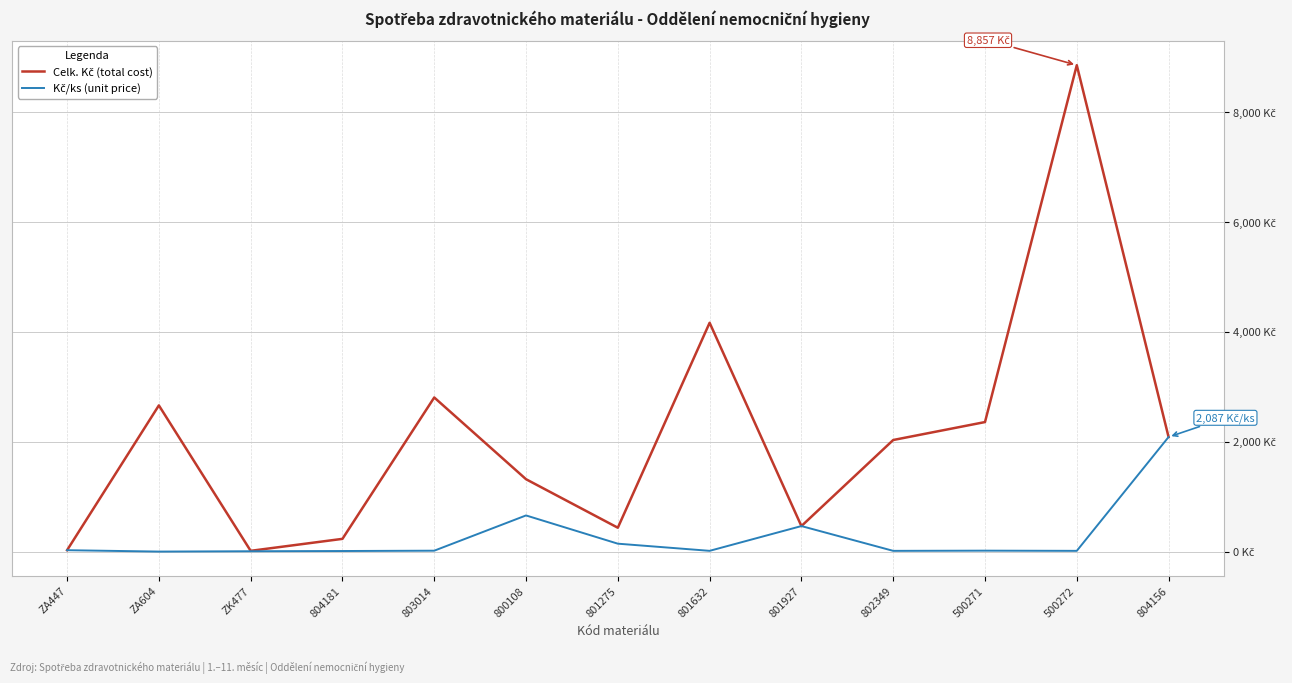

Does the chart have visible grid lines?

Yes